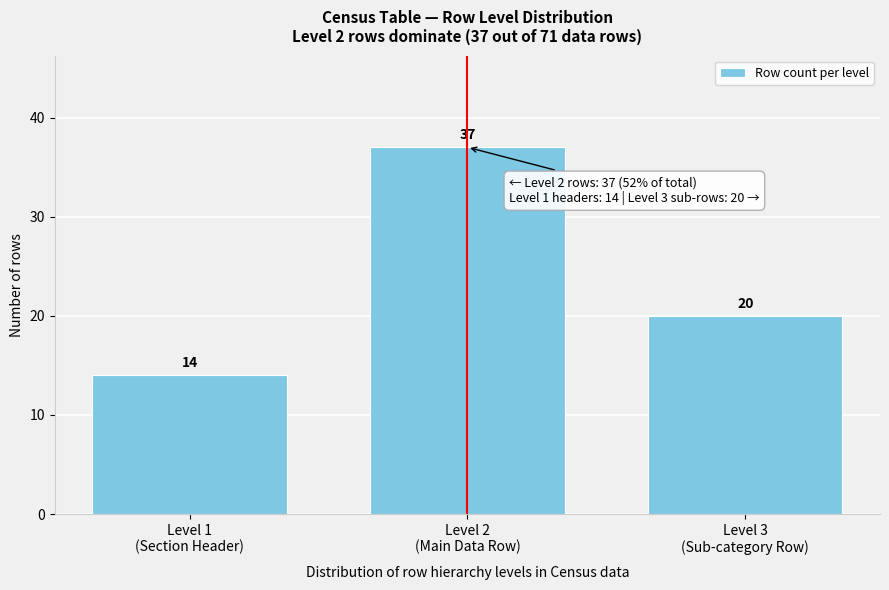

Reading left to right, transcribe all the data shown in this chart.

14	37	20